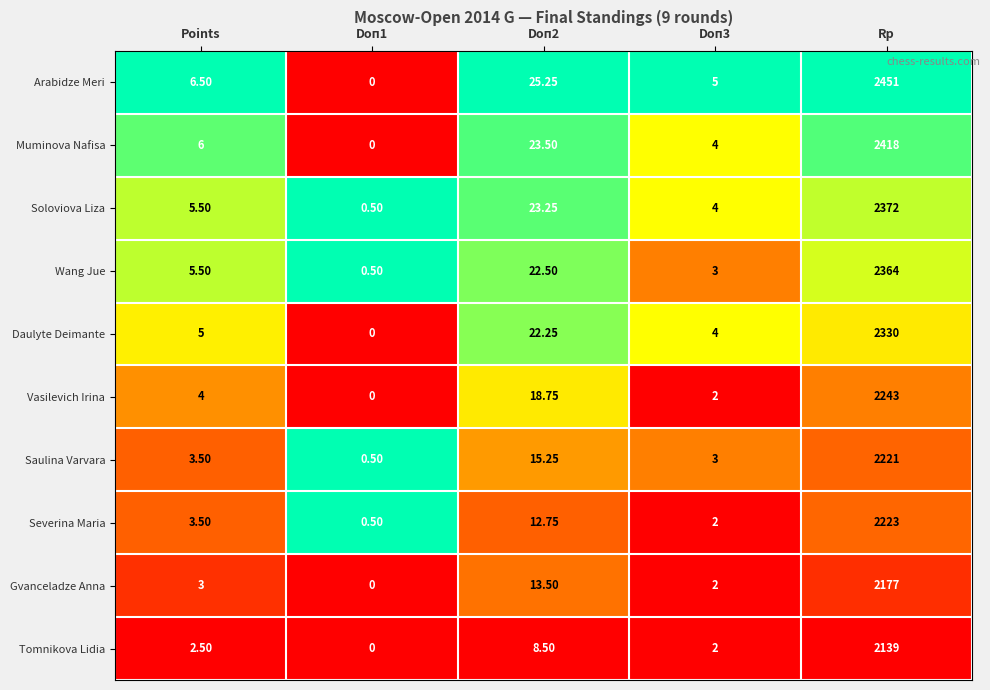

At which label does Severina Maria first exceed 3?

Points